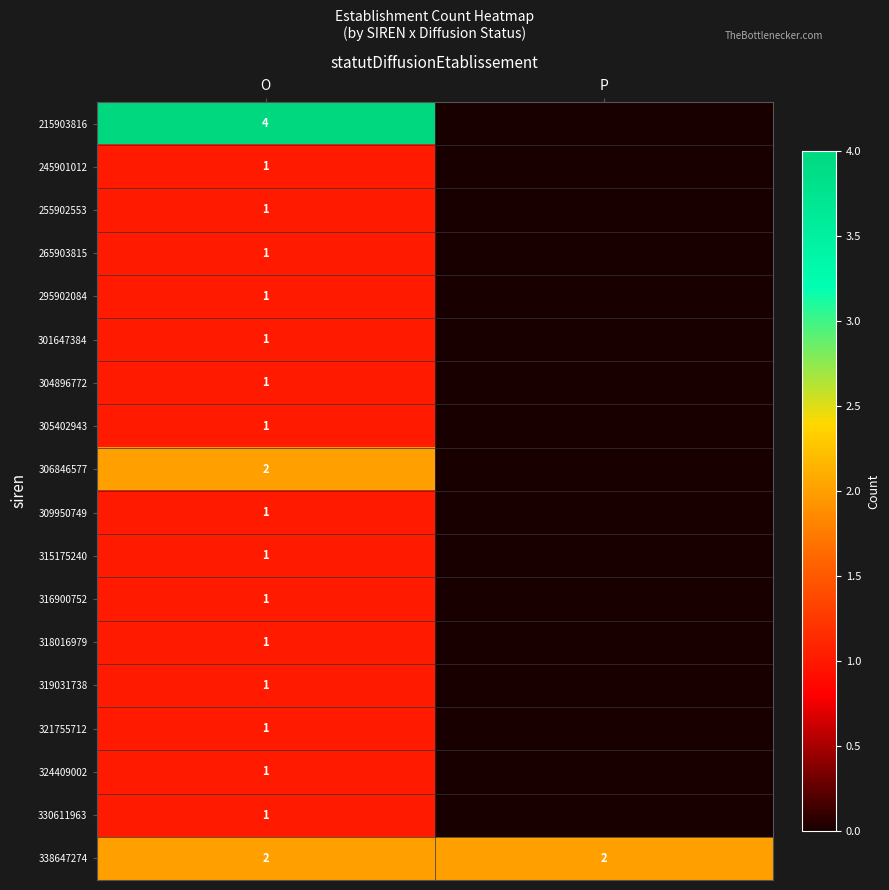

What is the spread (max minus min) of values at O?

3